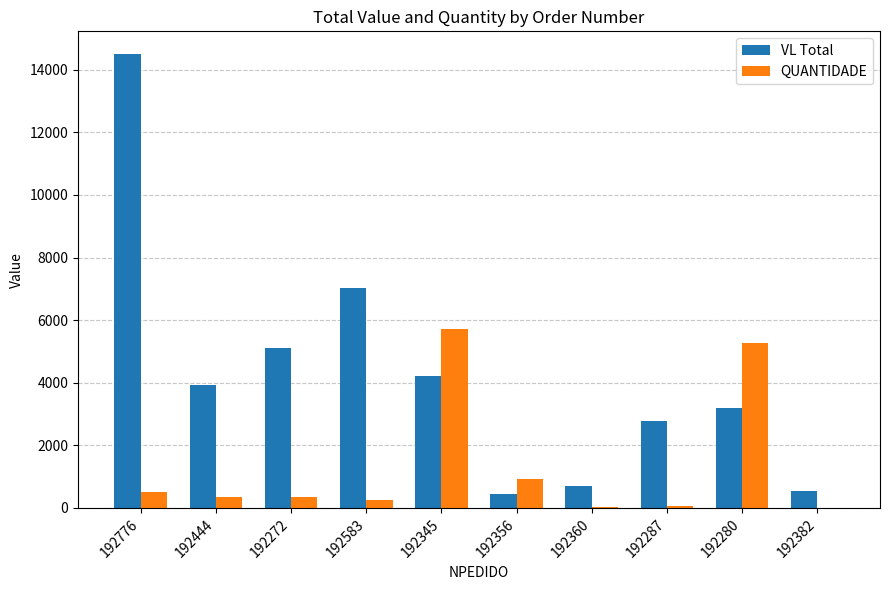

How many distinct data groups are displayed?

2